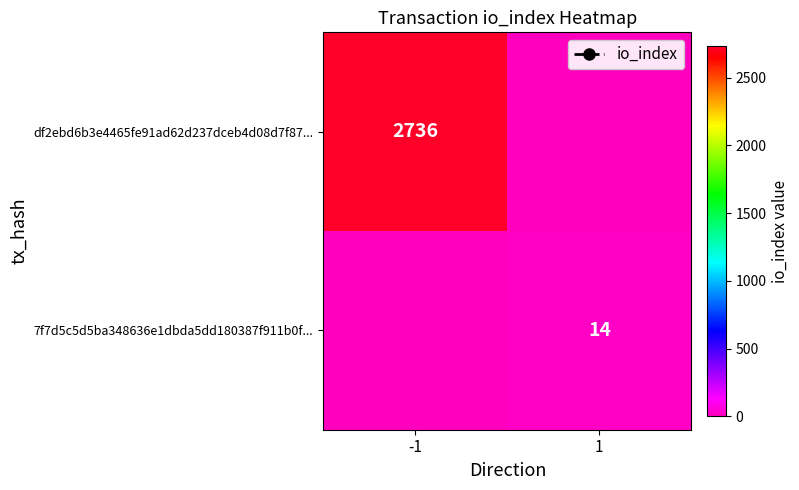

The value of df2ebd6b3e4465fe91ad62d237dceb4d08d7f87... at -1 is 2736. True or false?

True